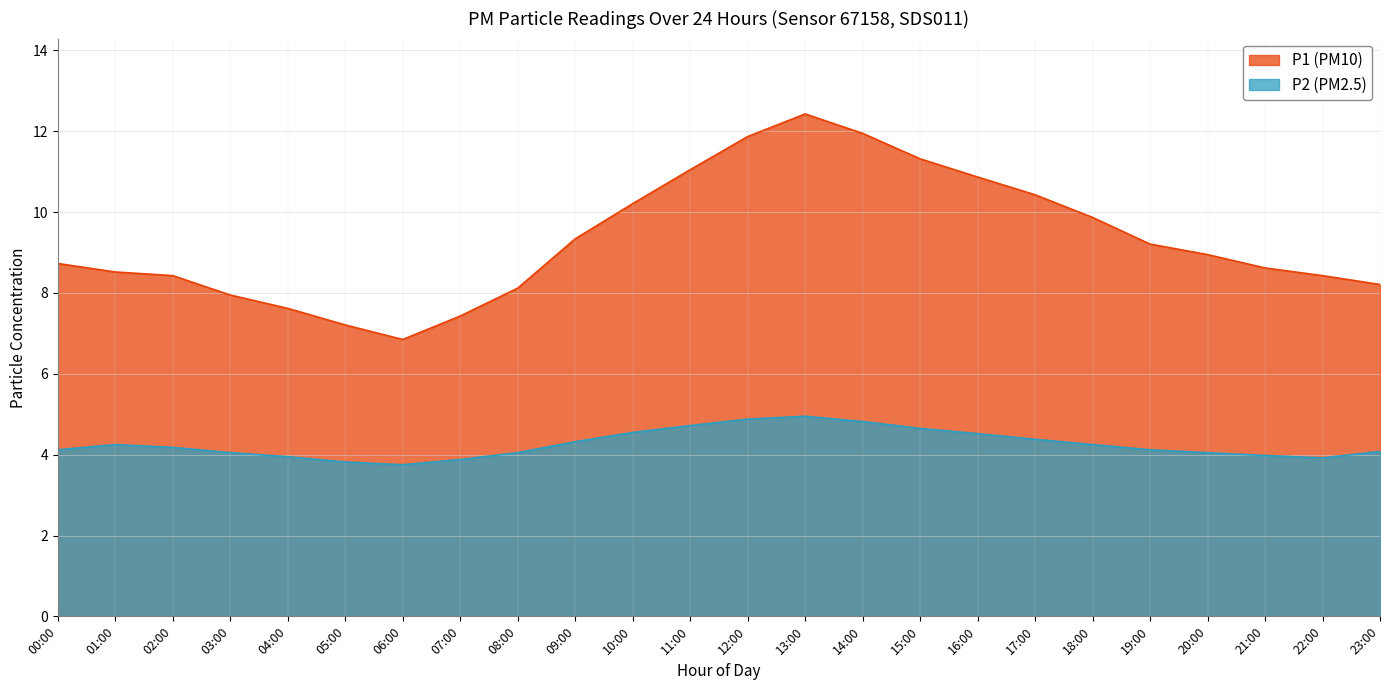

Which category has the highest value in the P1 series?

13:00